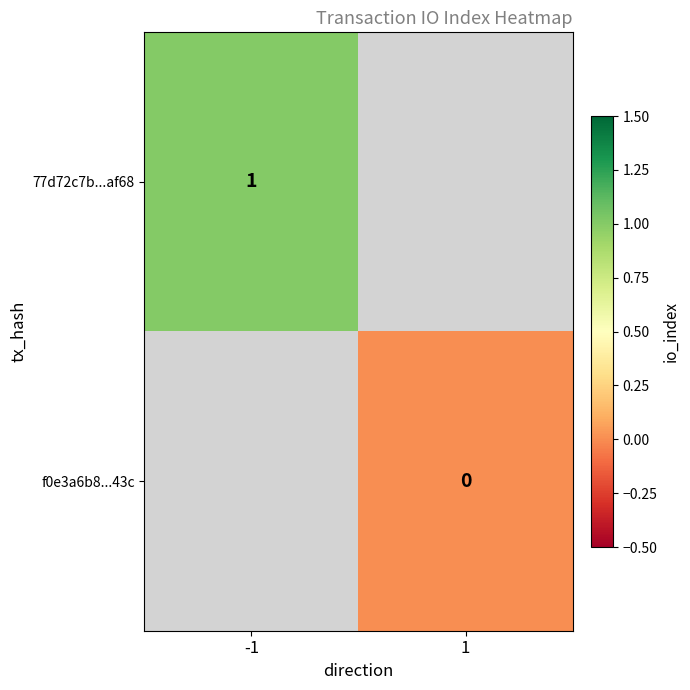

Is the value of 77d72c7b...af68 at -1 greater than the value of f0e3a6b8...43c at 1?

Yes